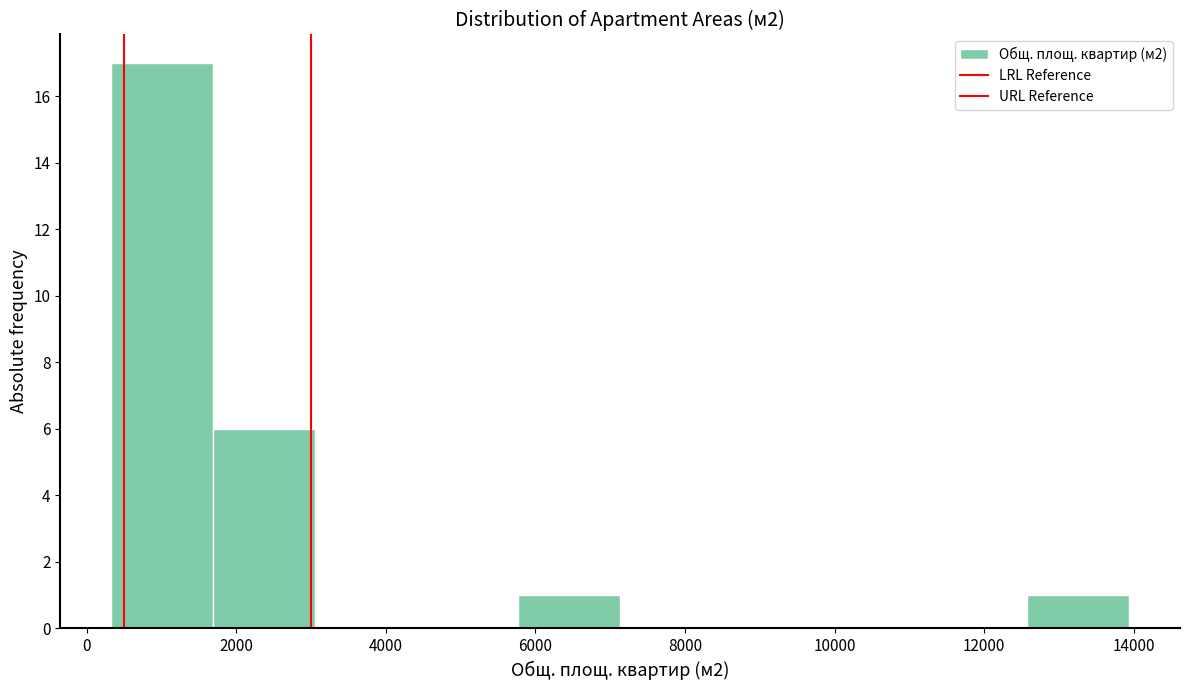

Over which range of the x-axis is the bar tallest?

400 to 1600